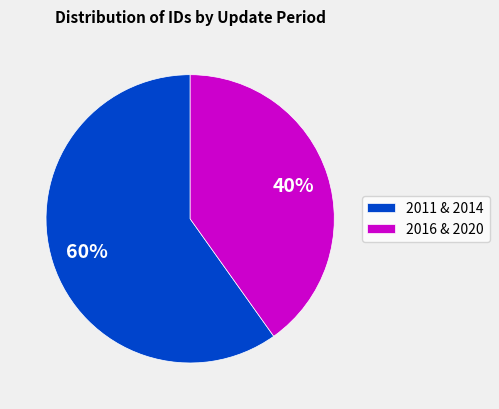

Between 2016 & 2020 and 2011 & 2014, which is larger?

2011 & 2014